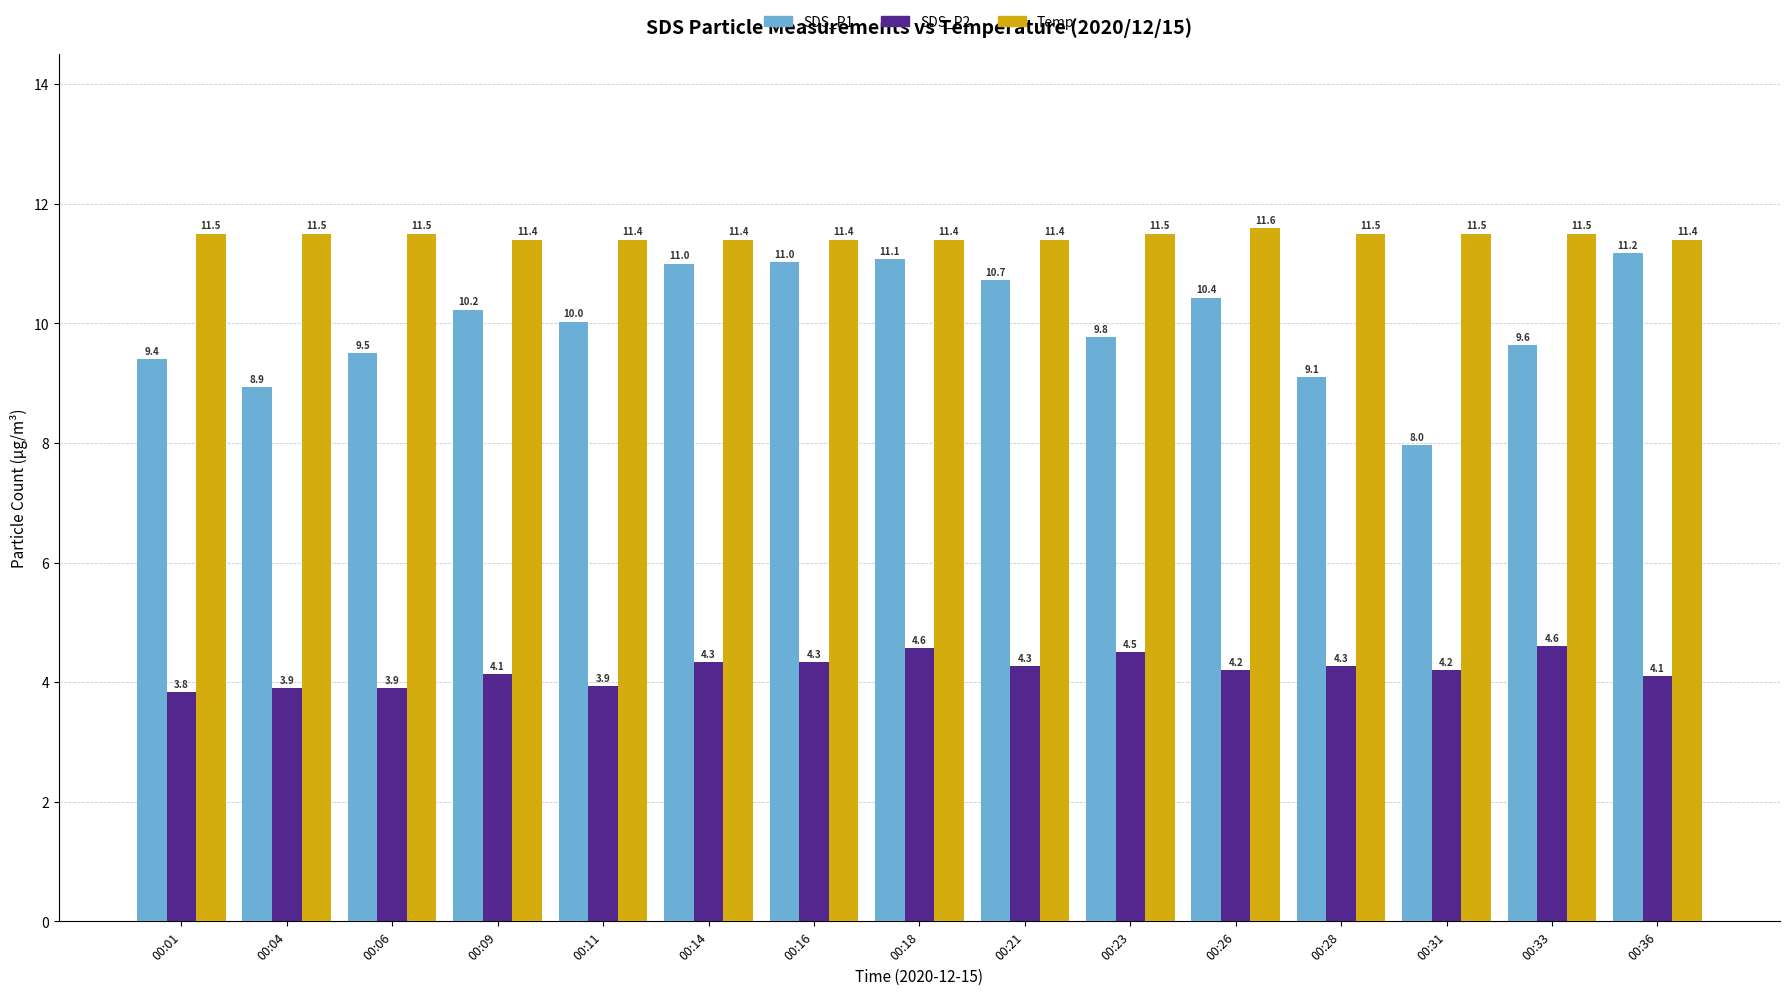

Does the chart contain stacked bars?

No